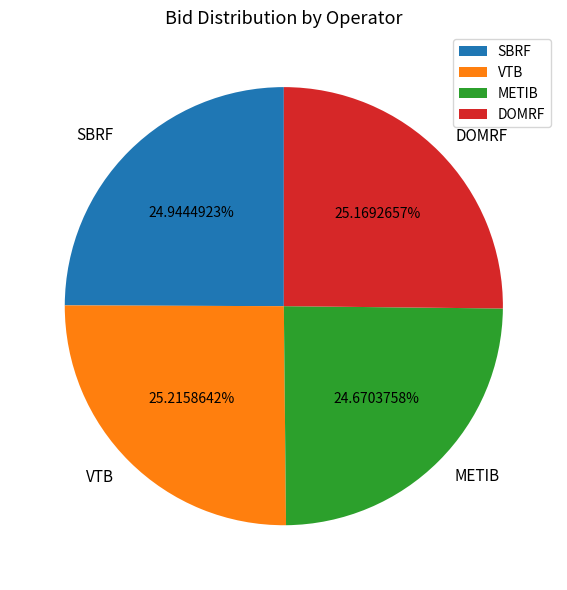

Which has a higher value, VTB or METIB?

VTB